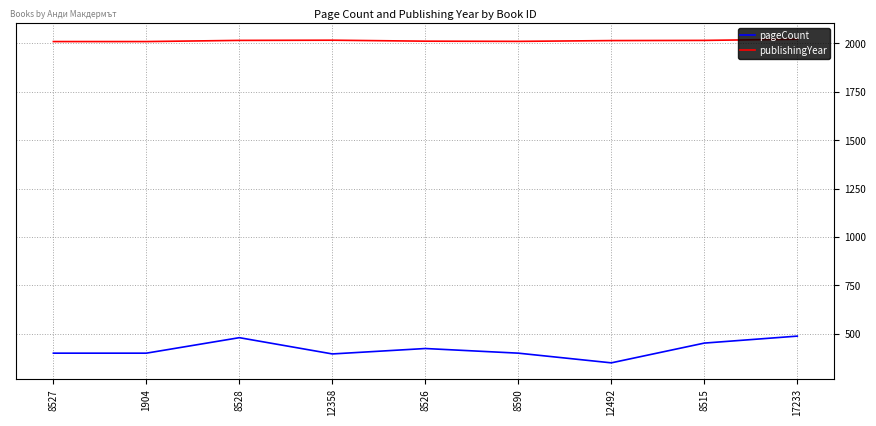

The publishingYear series shows 2016 at 12358. True or false?

True